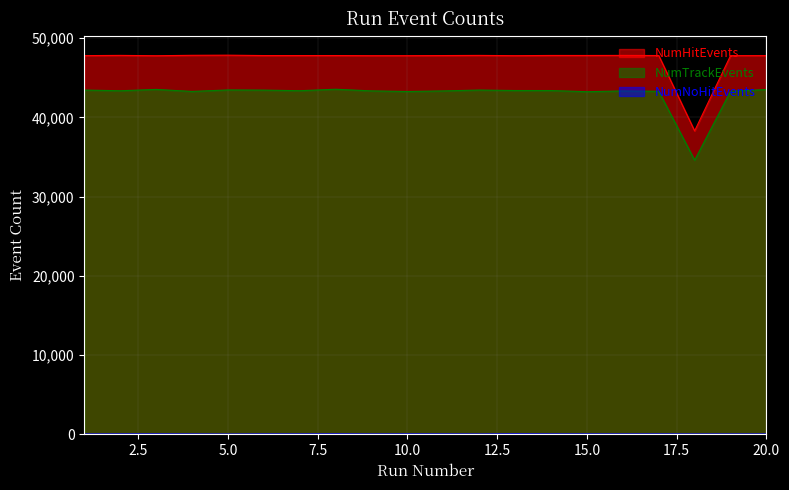

Reading right to left, list all the values displayed in this chart.

NumHitEvents: 47800	47801	38300	47812	47828	47819	47822	47794	47828	47809	47794	47793	47811	47809	47809	47857	47840	47787	47830	47800
NumTrackEvents: 43526	43303	34601	43298	43342	43248	43394	43396	43456	43346	43272	43350	43557	43373	43449	43469	43281	43536	43366	43457
NumNoHitEvents: 41	41	39	46	43	47	47	63	38	48	50	41	56	45	46	31	42	51	47	37